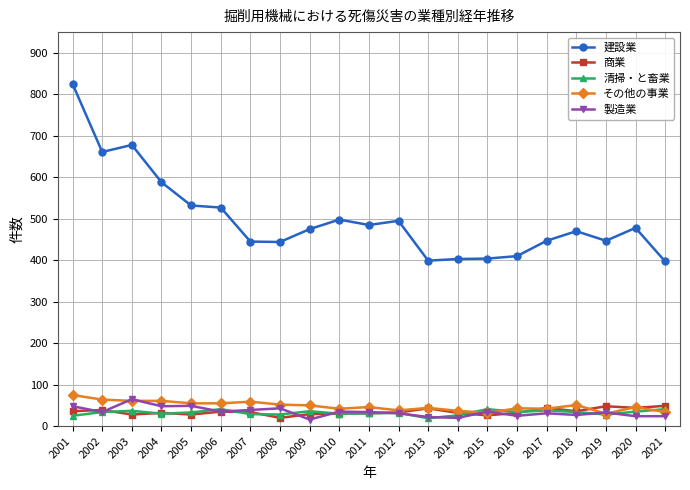

Which series has the largest range (max minus min)?

建設業